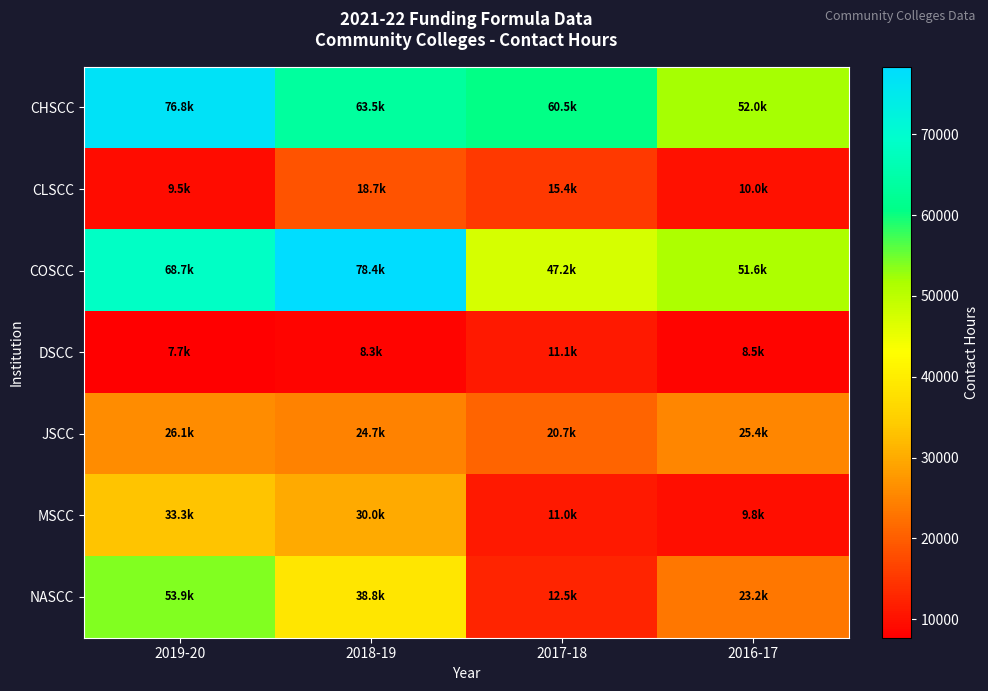

What is the maximum value shown in the chart?

78361.5